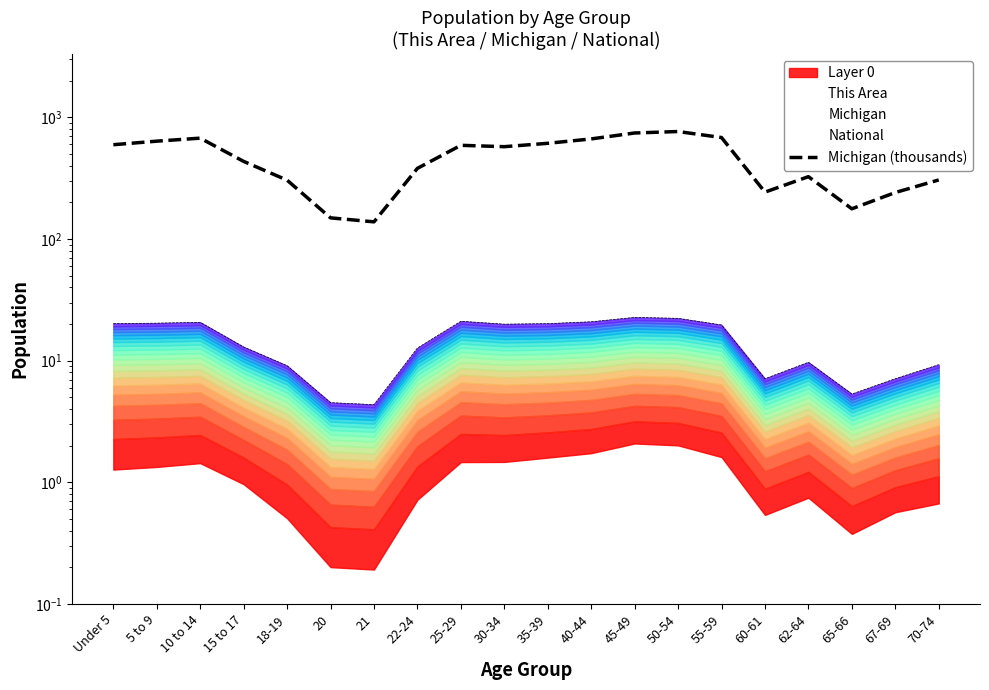

The chart shows a value of 259.9 at 55-59. True or false?

False